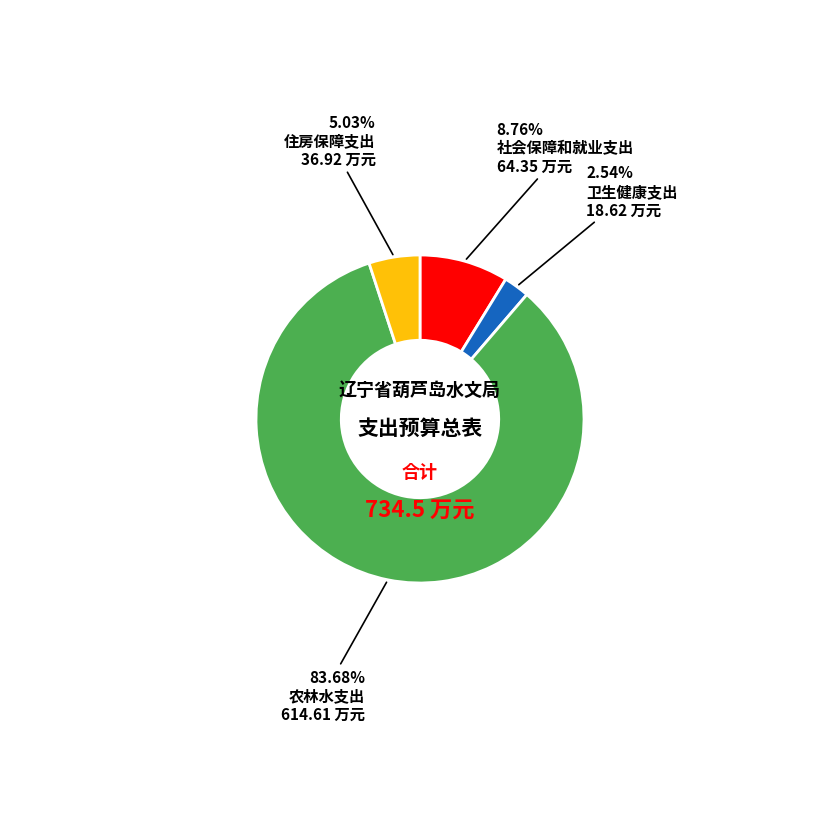

Which category has the smallest portion of the pie?

卫生健康支出